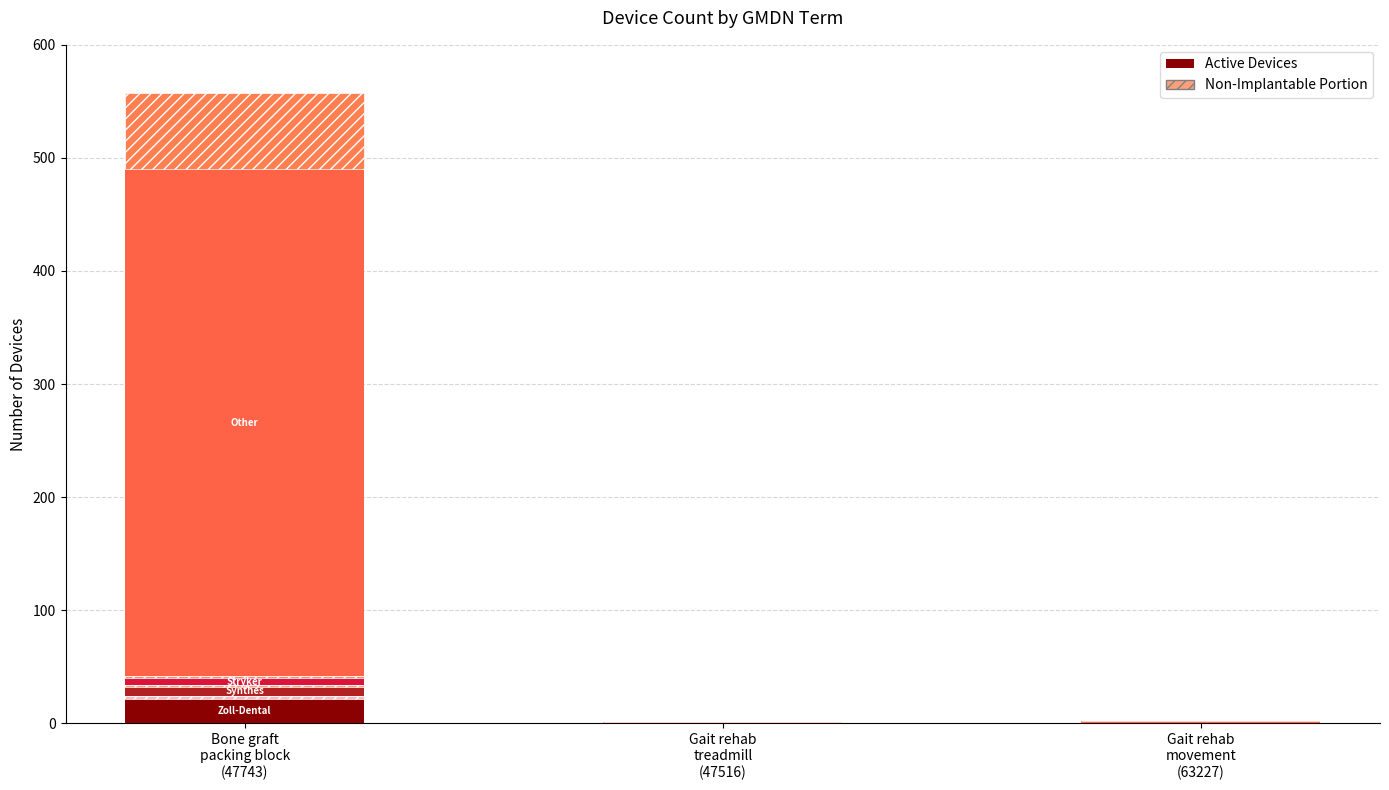

What is the label of the 2nd bar from the left?

Gait rehab
treadmill
(47516)